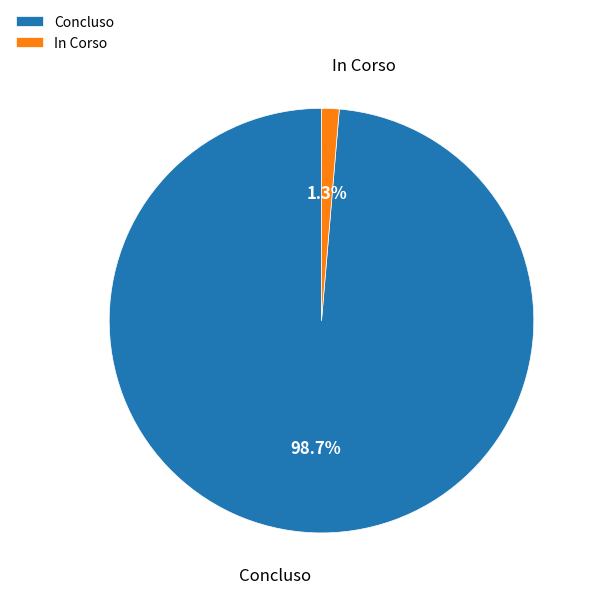

Rank the categories by value from highest to lowest.

Concluso, In Corso